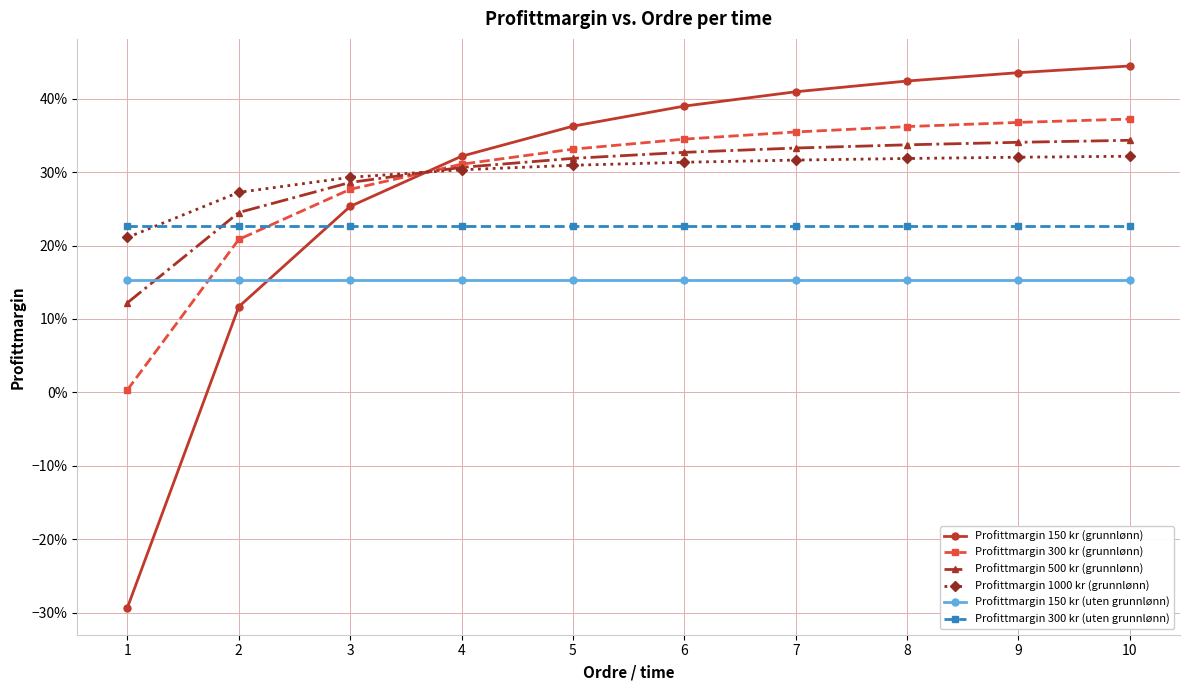

List the labels in order of Profittmargin 150 kr (grunnlønn) value, largest first.

10, 9, 8, 7, 6, 5, 4, 3, 2, 1